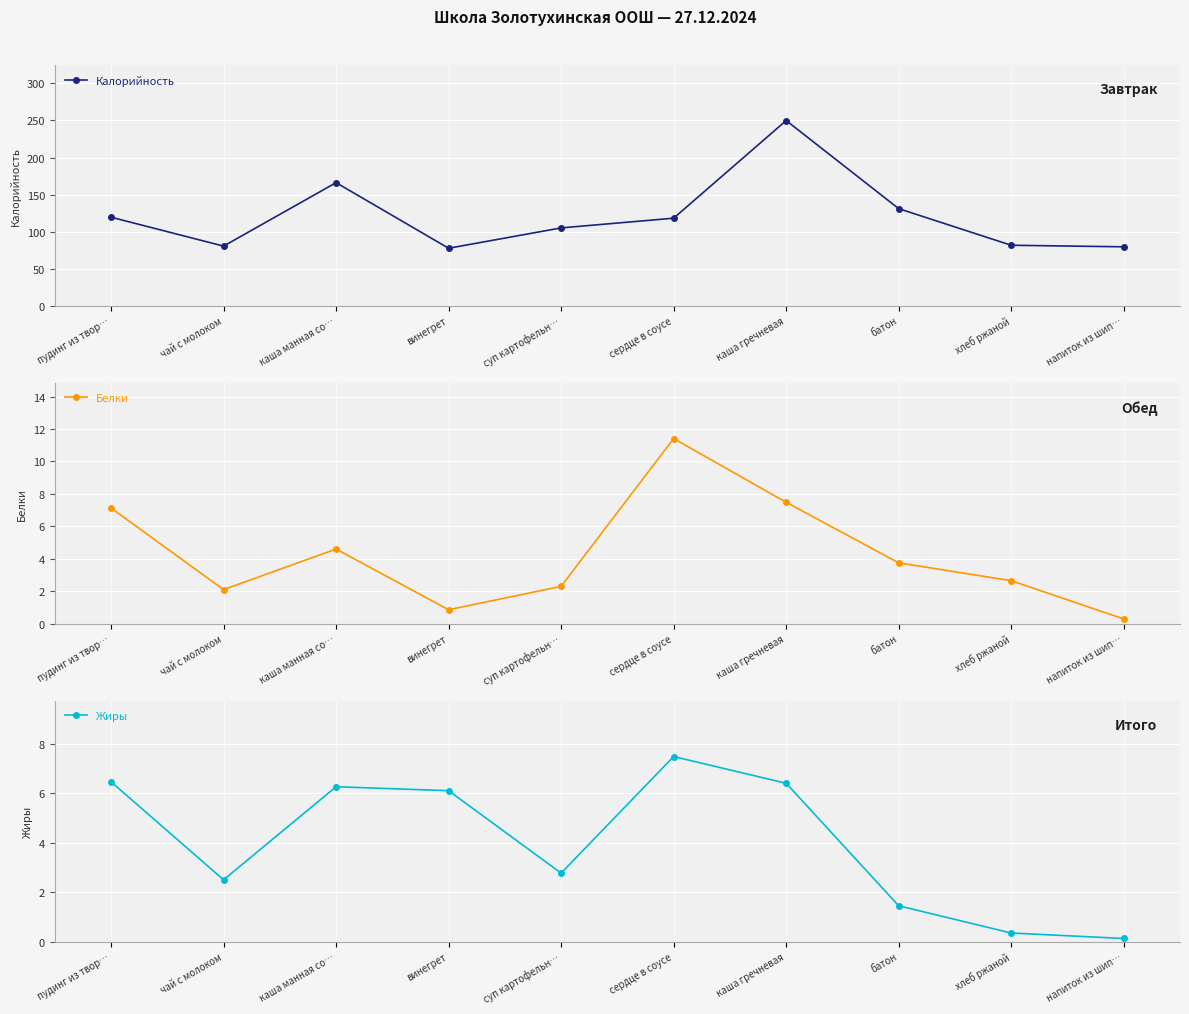

True or false: Калорийность and Жиры intersect in this chart.

False